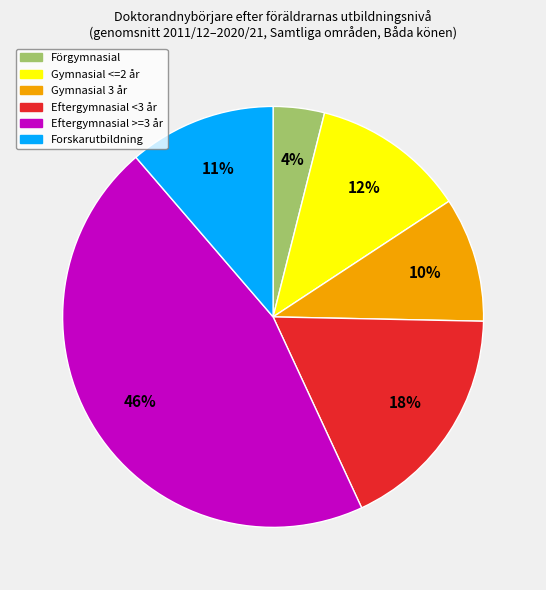

Which slice is the largest?

Eftergymnasial >=3 år